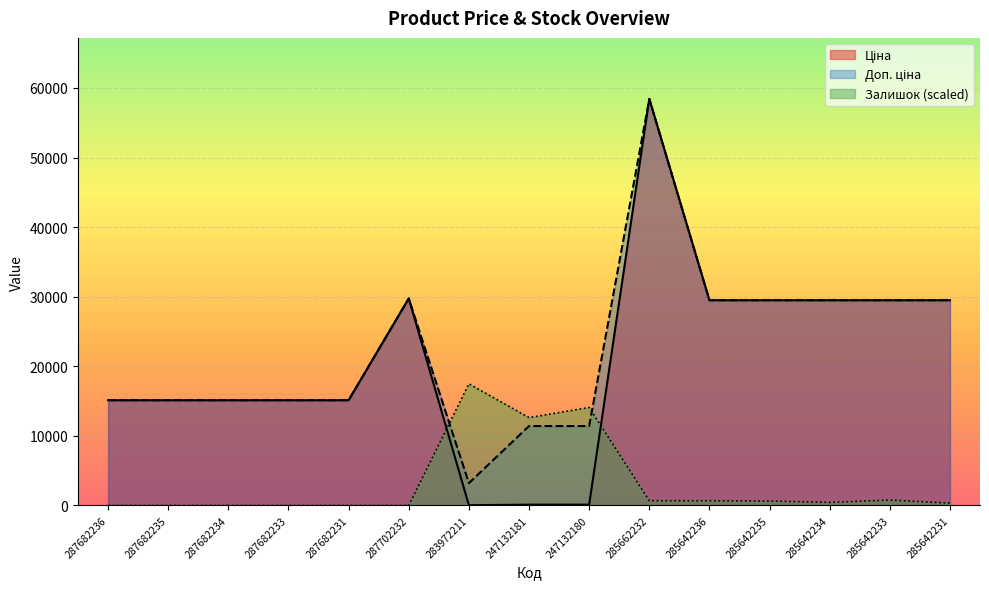

Where does the Доп. ціна series first go above 15120?

287702232